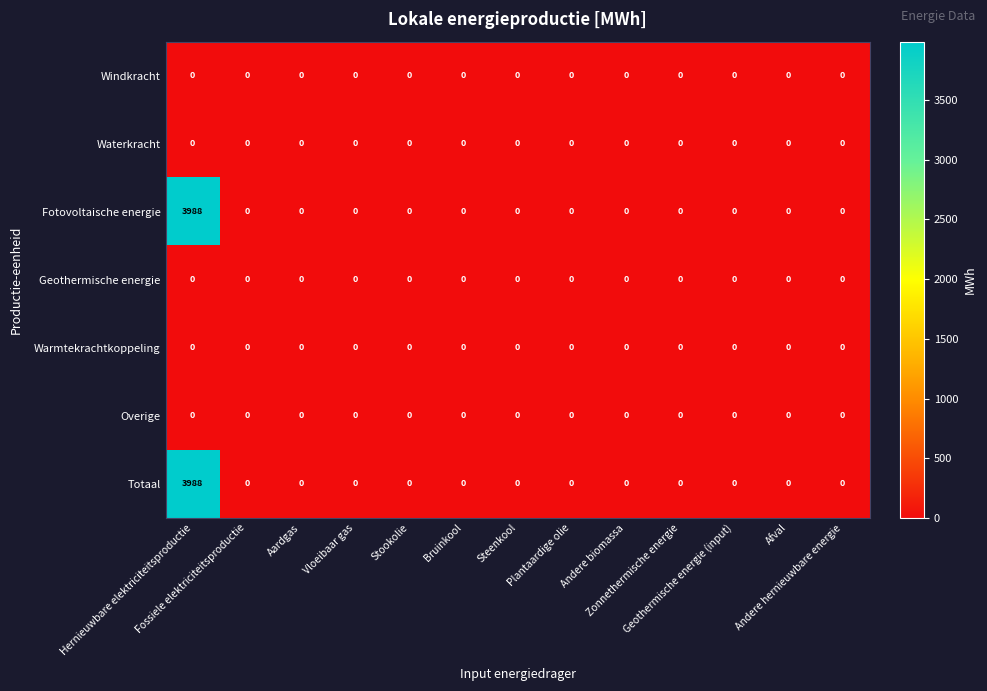

How many series are shown in this chart?

7